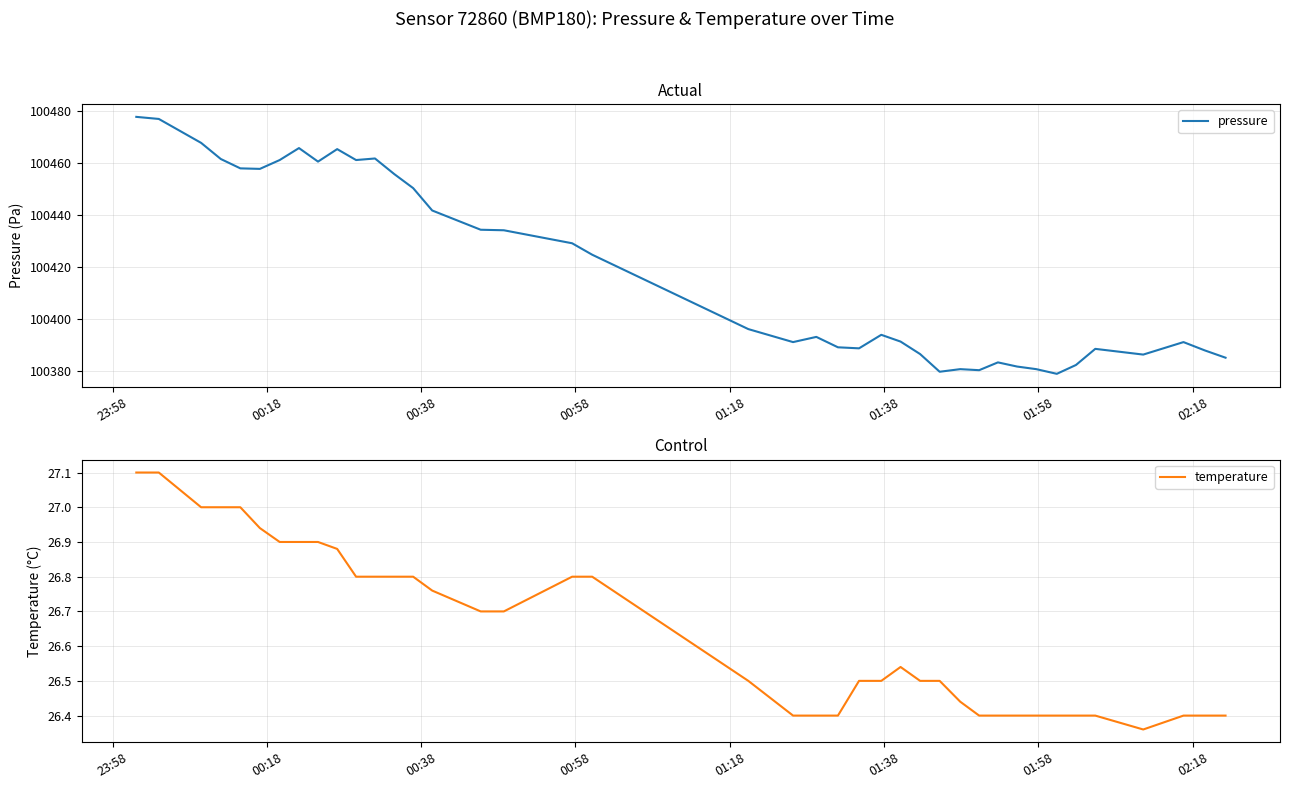

What is the highest value of the pressure series?

100477.6